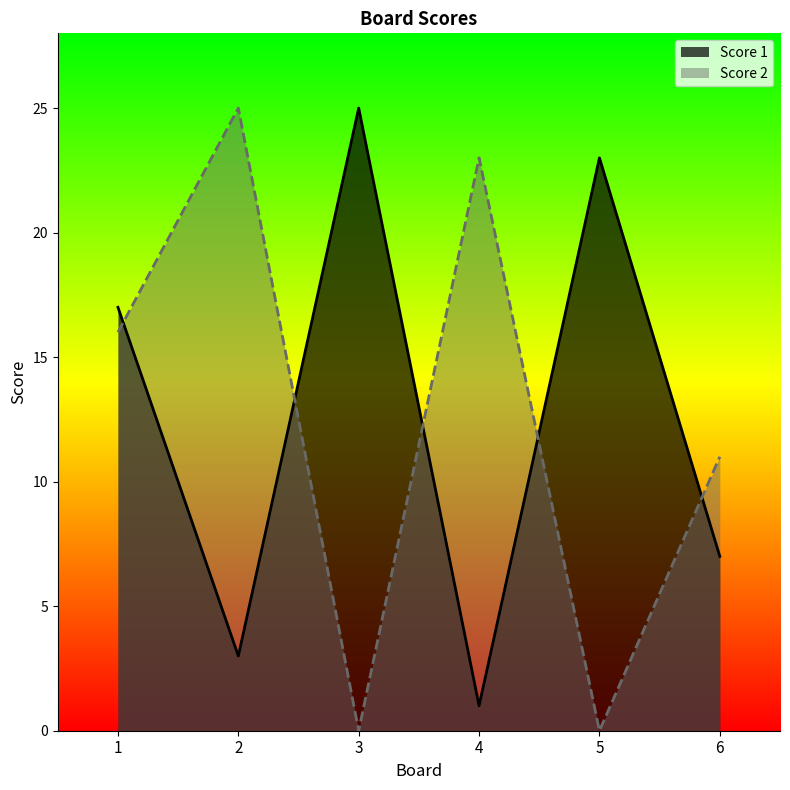

Which series has the largest total across all categories?

Score 1